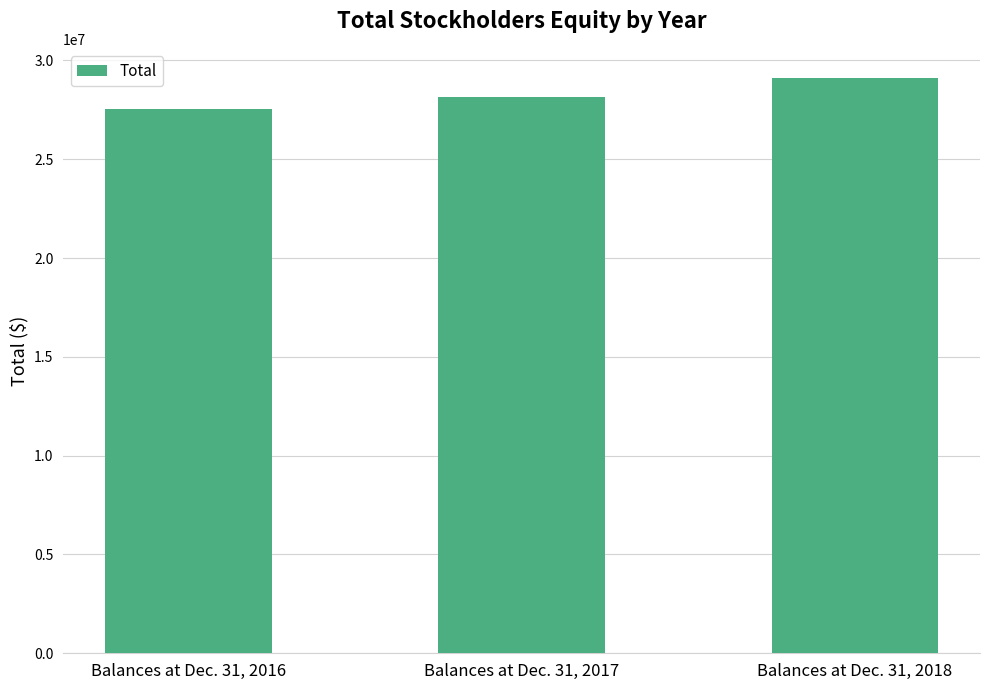

The value at Balances at Dec. 31, 2018 is 29132611. True or false?

True